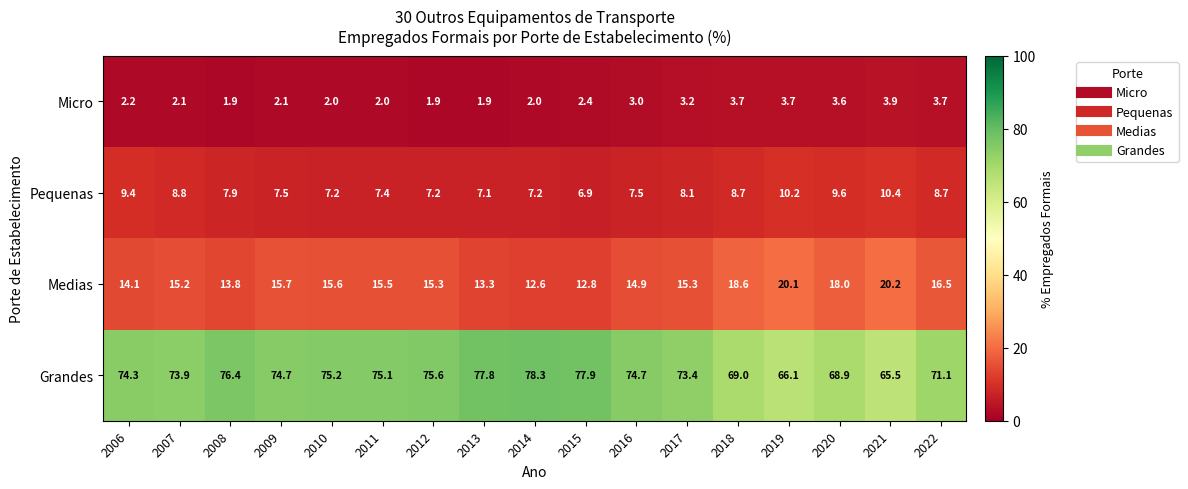

Which series has the largest total across all categories?

Grandes